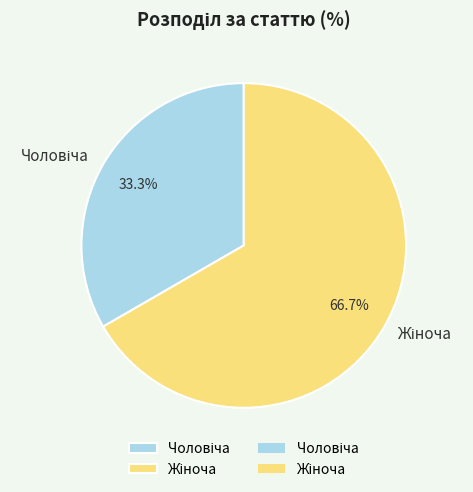

Does any single category account for the majority?

Yes